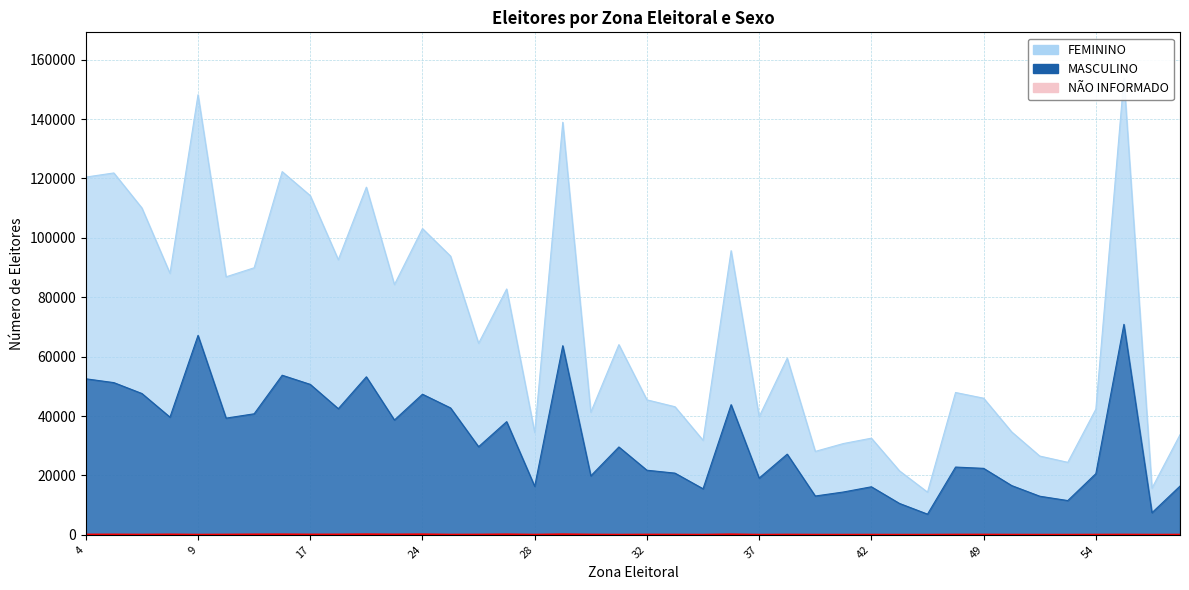

What is the difference between the maximum and minimum values in the FEMININO series?

139430